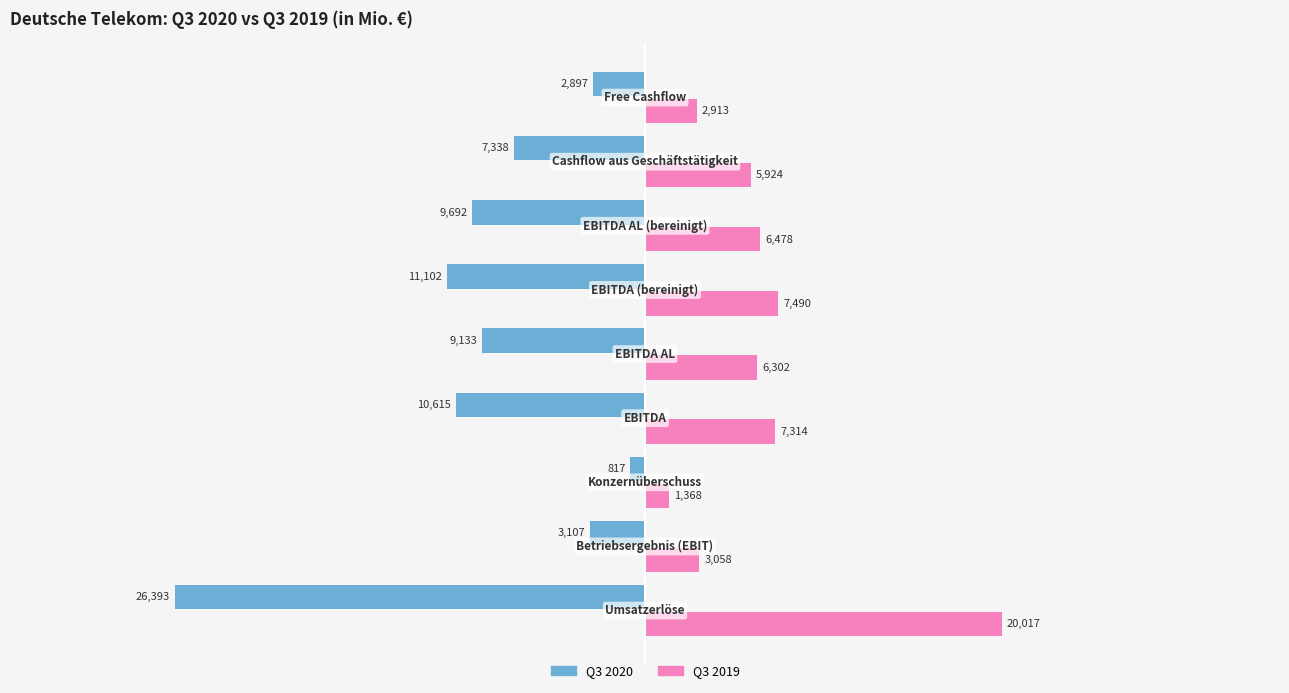

Which series has the largest range (max minus min)?

Q3 2020